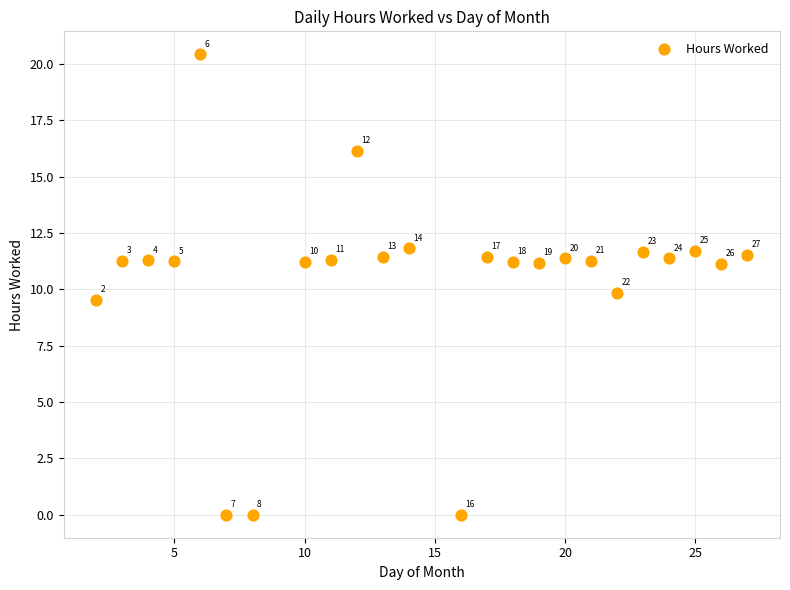

What is the range of Y values (max minus min)?

20.4